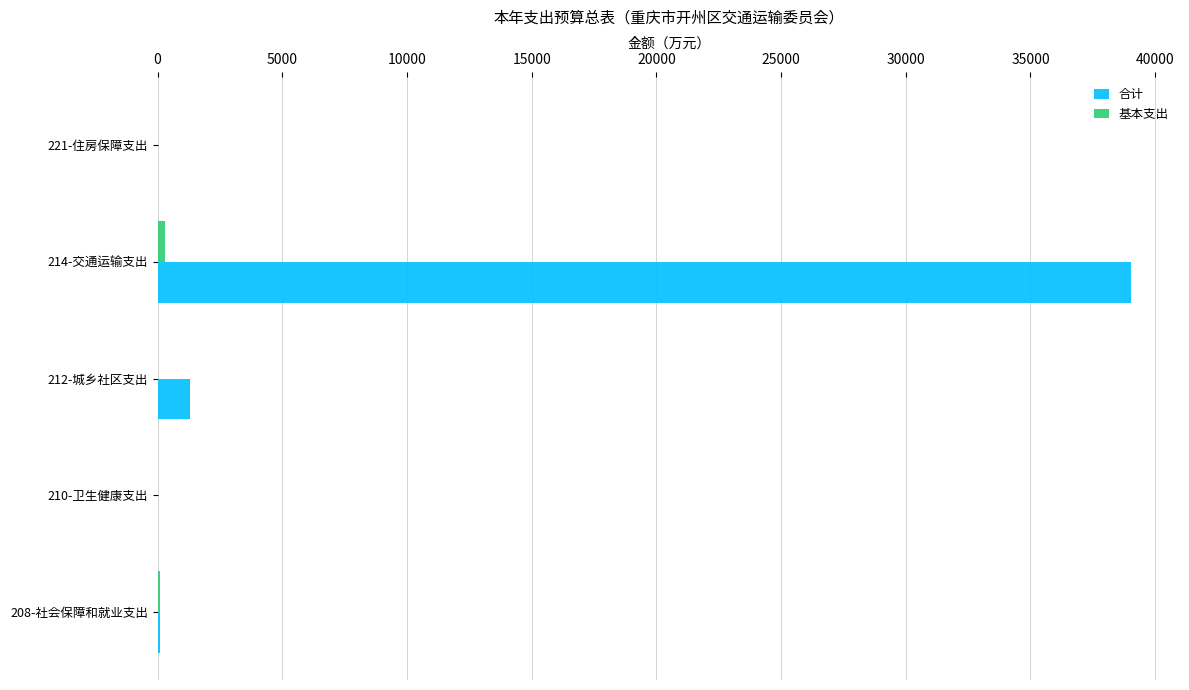

Which series changed the most between 212-城乡社区支出 and 214-交通运输支出?

合计